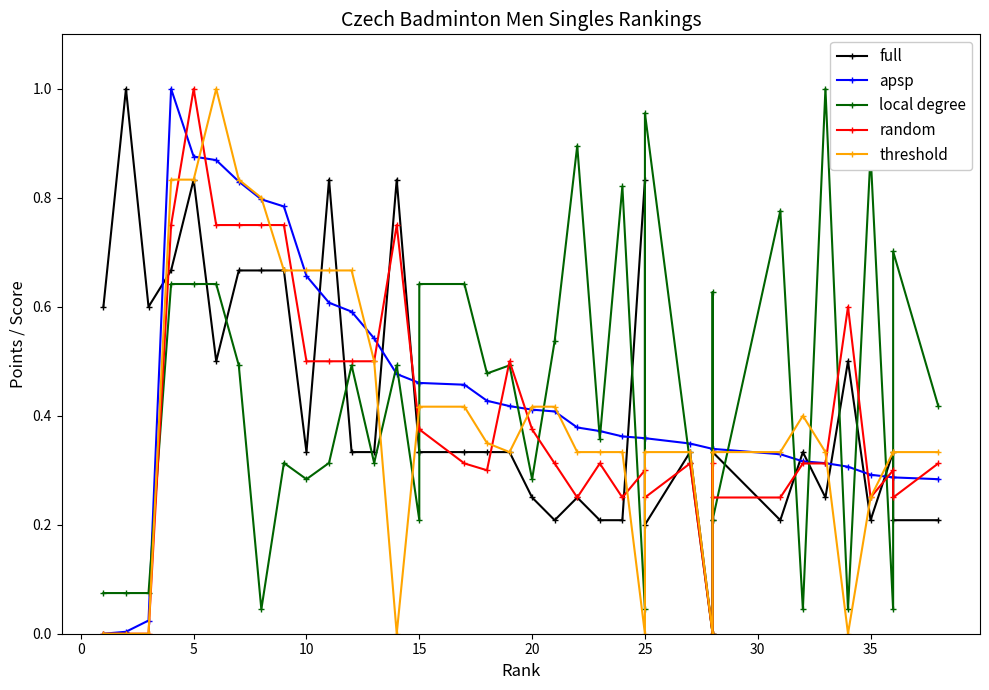

Reading left to right, transcribe all the data shown in this chart.

full: 0.6	1.0	0.6	0.7	0.8	0.5	0.7	0.7	0.7	0.3	0.8	0.3	0.3	0.8	0.3	0.3	0.3	0.3	0.3	0.2	0.2	0.2	0.2	0.2	0.8	0.2	0.3	0.0	0.2	0.3	0.2	0.3	0.2	0.5	0.2	0.3	0.2	0.2
apsp: 0.0	0.0	0.0	1.0	0.9	0.9	0.8	0.8	0.8	0.7	0.6	0.6	0.5	0.5	0.5	0.5	0.5	0.4	0.4	0.4	0.4	0.4	0.4	0.4	0.4	0.4	0.3	0.3	0.3	0.3	0.3	0.3	0.3	0.3	0.3	0.3	0.3	0.3
local degree: 0.1	0.1	0.1	0.6	0.6	0.6	0.5	0.0	0.3	0.3	0.3	0.5	0.3	0.5	0.2	0.6	0.6	0.5	0.5	0.3	0.5	0.9	0.4	0.8	0.0	1.0	0.3	0.0	0.6	0.2	0.8	0.0	1.0	0.0	0.9	0.0	0.7	0.4
random: 0.0	0.0	0.0	0.8	1.0	0.8	0.8	0.8	0.8	0.5	0.5	0.5	0.5	0.8	0.4	0.4	0.3	0.3	0.5	0.4	0.3	0.2	0.3	0.2	0.3	0.2	0.3	0.0	0.3	0.2	0.2	0.3	0.3	0.6	0.2	0.3	0.2	0.3
threshold: 0.0	0.0	0.0	0.8	0.8	1.0	0.8	0.8	0.7	0.7	0.7	0.7	0.5	0.0	0.4	0.4	0.4	0.3	0.3	0.4	0.4	0.3	0.3	0.3	0.0	0.3	0.3	0.0	0.3	0.3	0.3	0.4	0.3	0.0	0.2	0.3	0.3	0.3